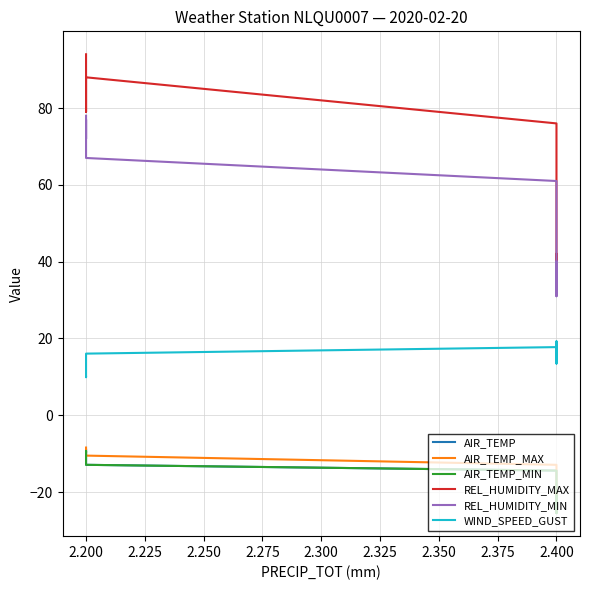

Which series has the widest spread of values?

REL_HUMIDITY_MAX